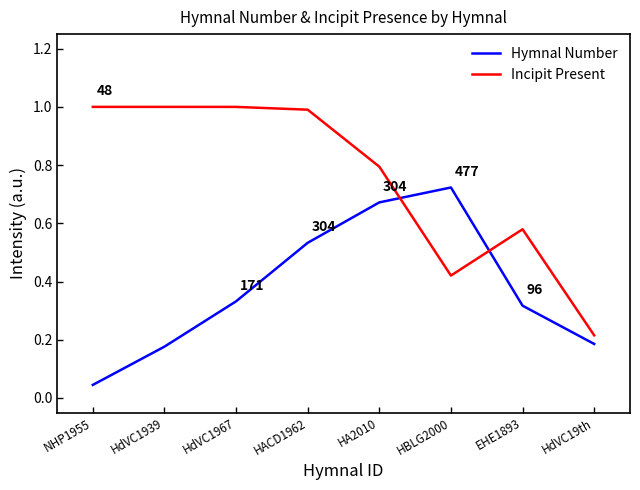

How many intersections are there between Incipit Present and Hymnal Number?

2